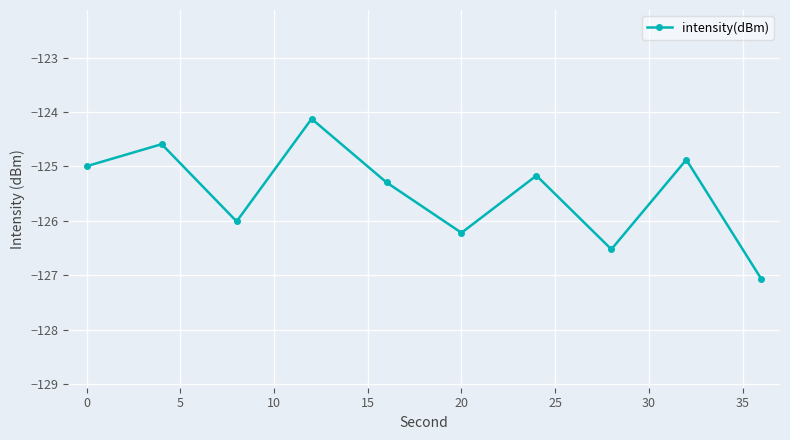

What is the difference between the maximum and second lowest values?

2.4